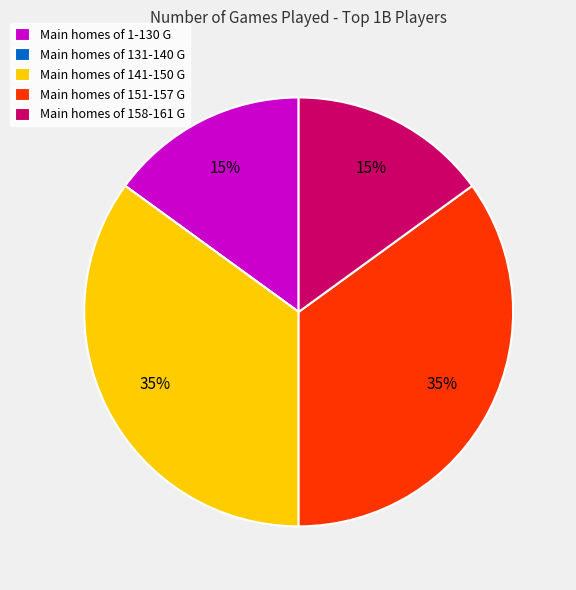

To the nearest percent, what portion does Main homes of 151-157 G represent?

35%